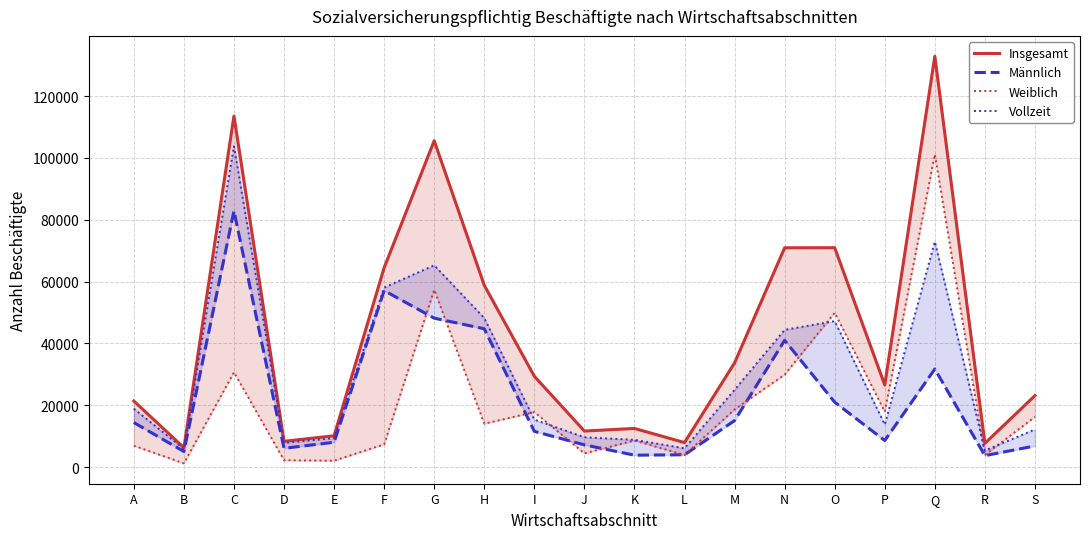

True or false: Weiblich and Vollzeit cross at least once.

True